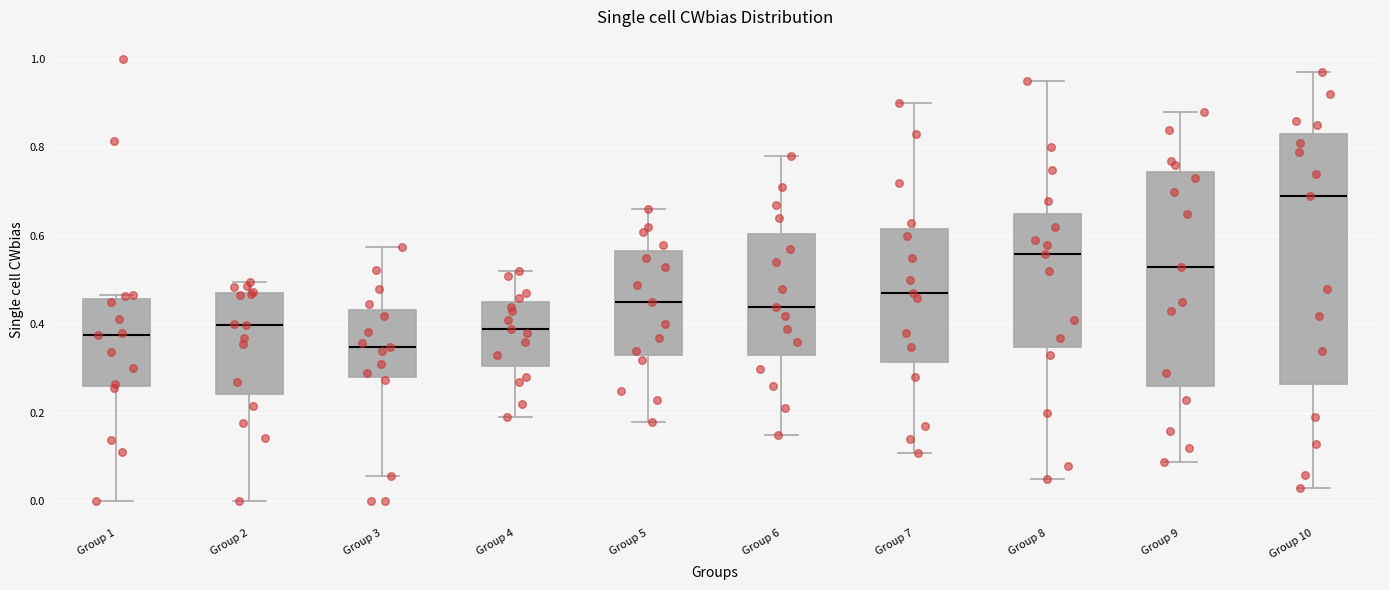

Which box's median line is the highest?

Group 10